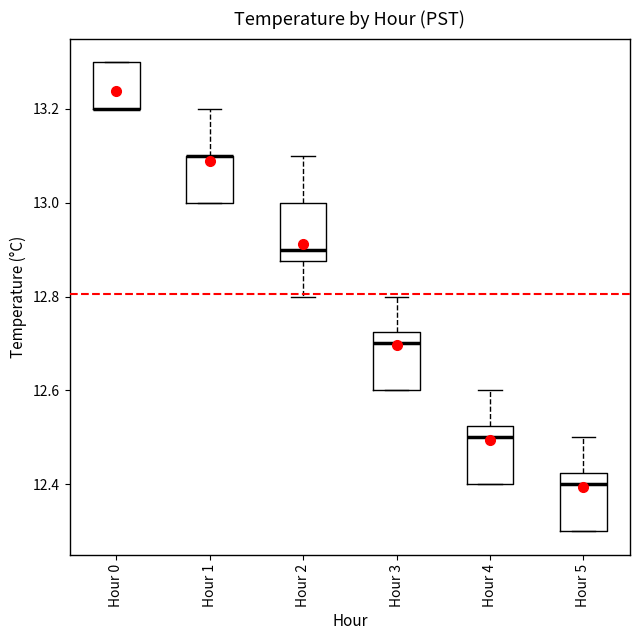

Reading left to right, read every box against the y-axis: the position of its median line, the range the box covers, and the ends of its whiskers. The values are not printed on the chart, so give them approximately, as read against the axis.

Hour 0: median 13.20 (drawn on the box's lower edge), box 13.20 to 13.30, whiskers 13.20 to 13.30
Hour 1: median 13.10 (drawn on the box's upper edge), box 13.00 to 13.10, whiskers 13.00 to 13.20
Hour 2: median 12.90, box 12.88 to 13.00, whiskers 12.80 to 13.10
Hour 3: median 12.70, box 12.60 to 12.72, whiskers 12.60 to 12.80
Hour 4: median 12.50, box 12.40 to 12.52, whiskers 12.40 to 12.60
Hour 5: median 12.40, box 12.30 to 12.42, whiskers 12.30 to 12.50